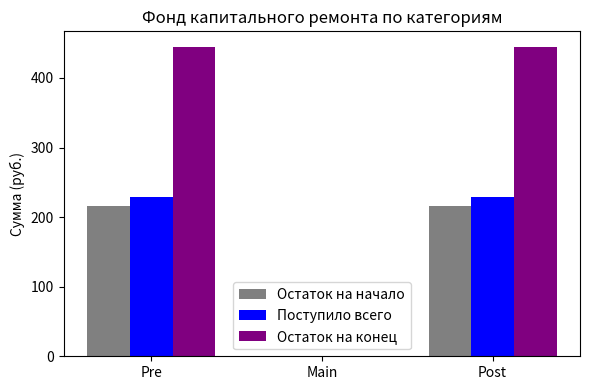

Is it true that Поступило всего equals 0.0 at Main?

True